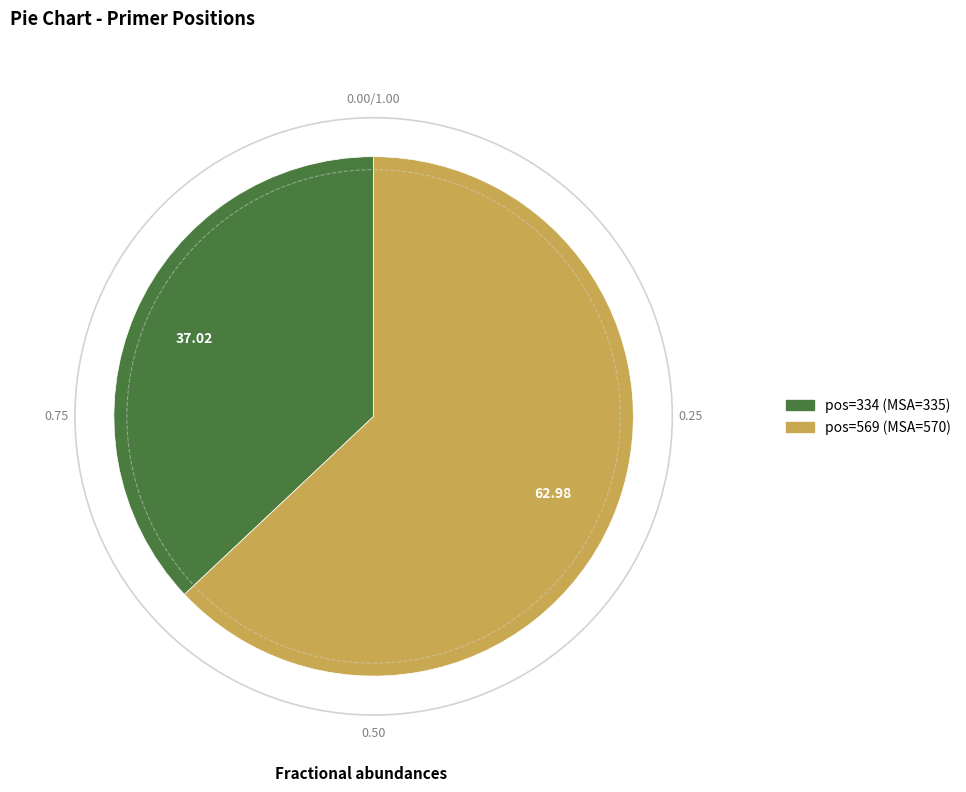

Is there any slice that represents more than half of the pie?

Yes